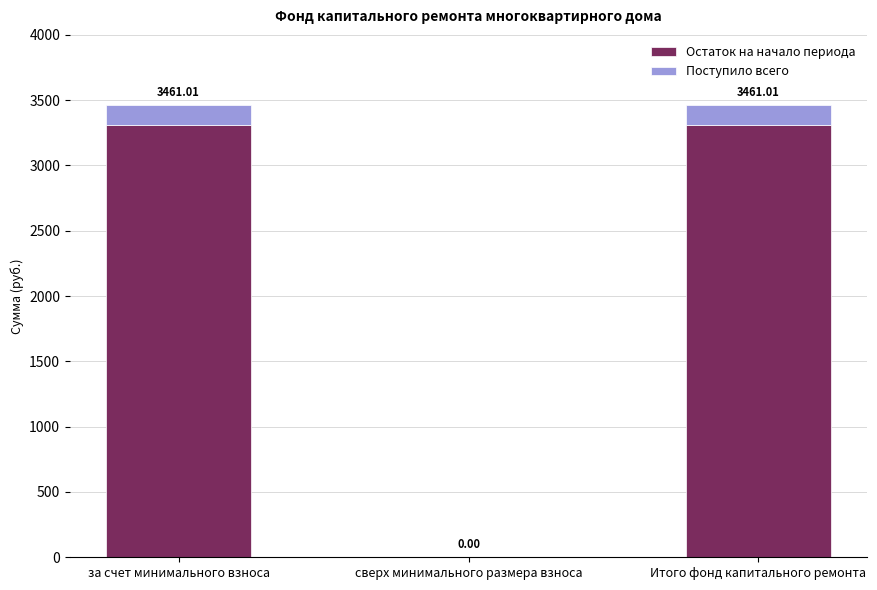

At which label does Остаток на начало периода reach its minimum?

сверх минимального размера взноса